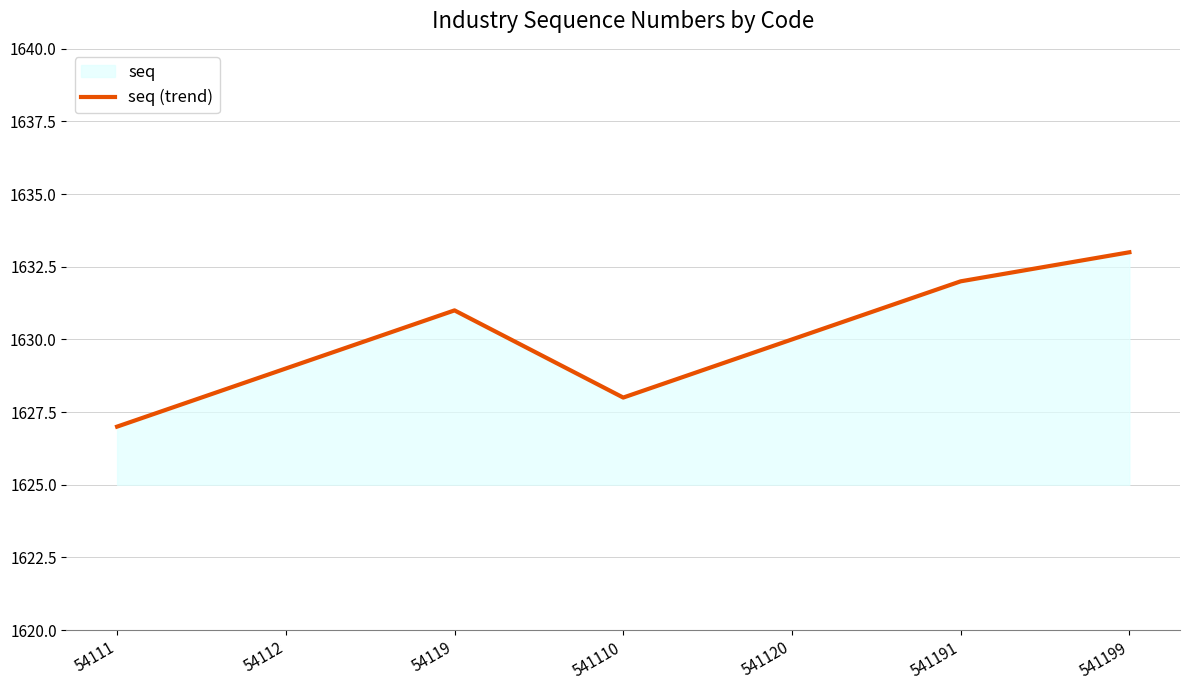

What is the sum of all values?

11410